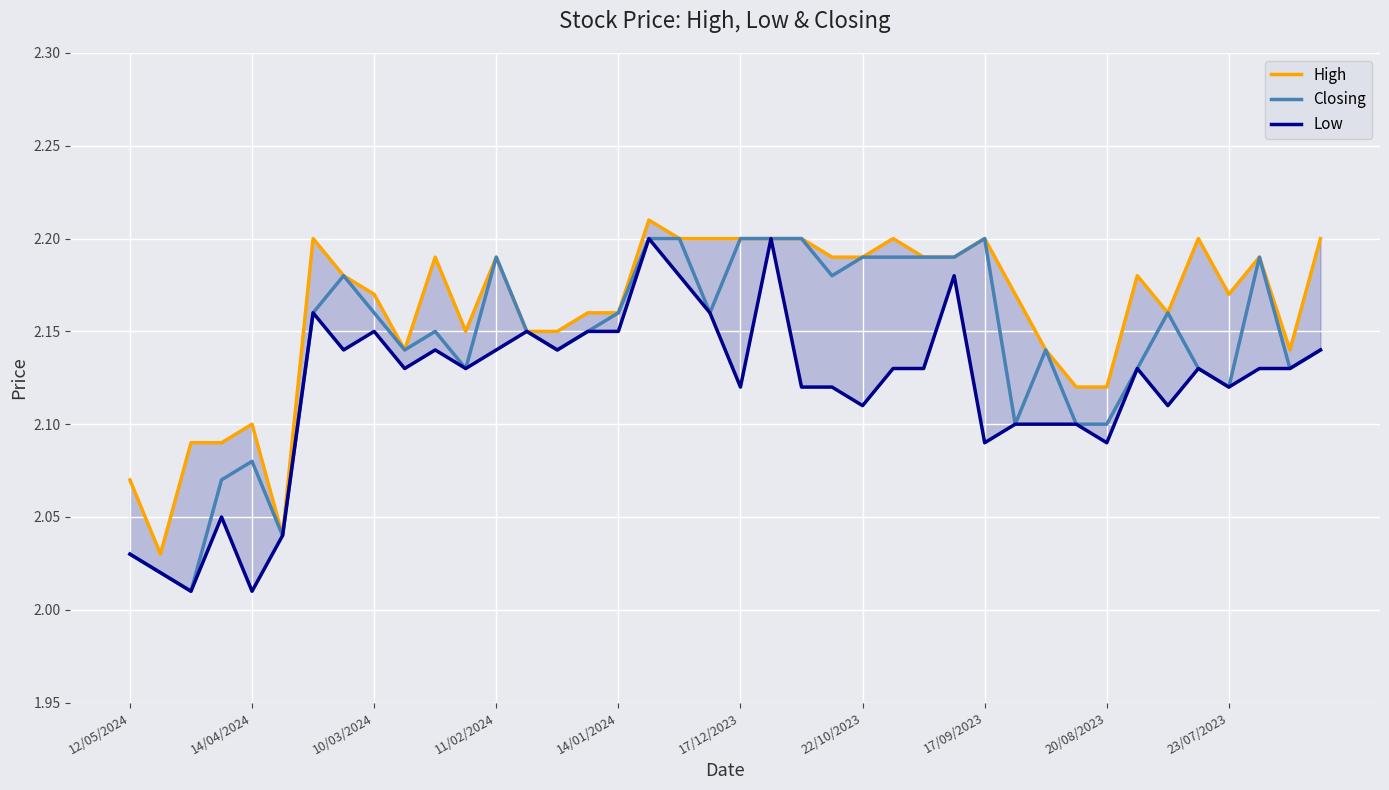

What is the value of the Closing point at the 27th from the left?

2.2